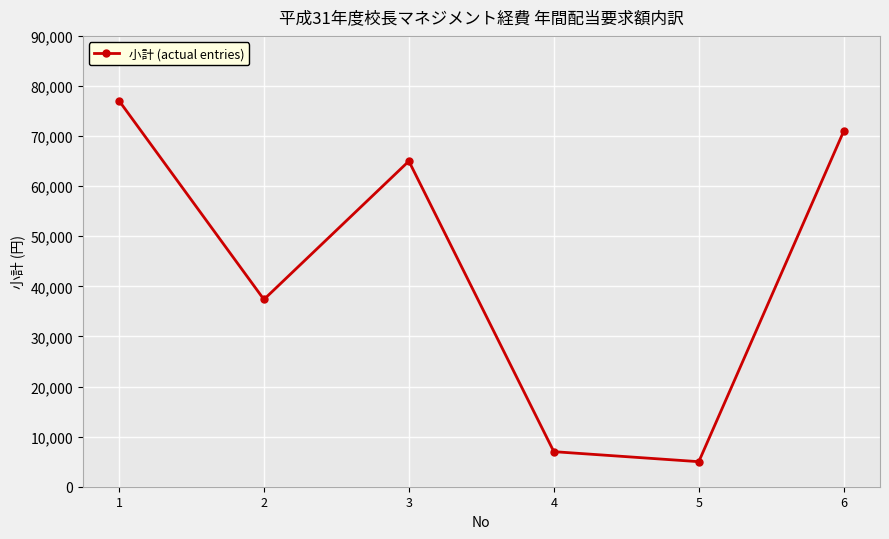

Rank the categories by value from lowest to highest.

5, 4, 2, 3, 6, 1